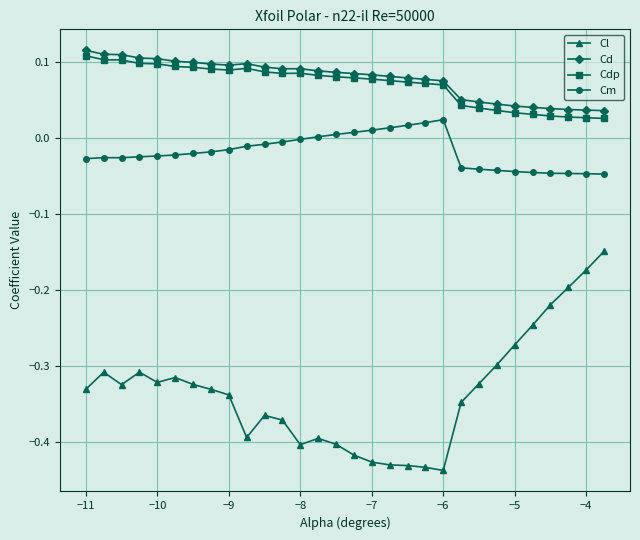

True or false: Cm and Cd cross at least once.

False